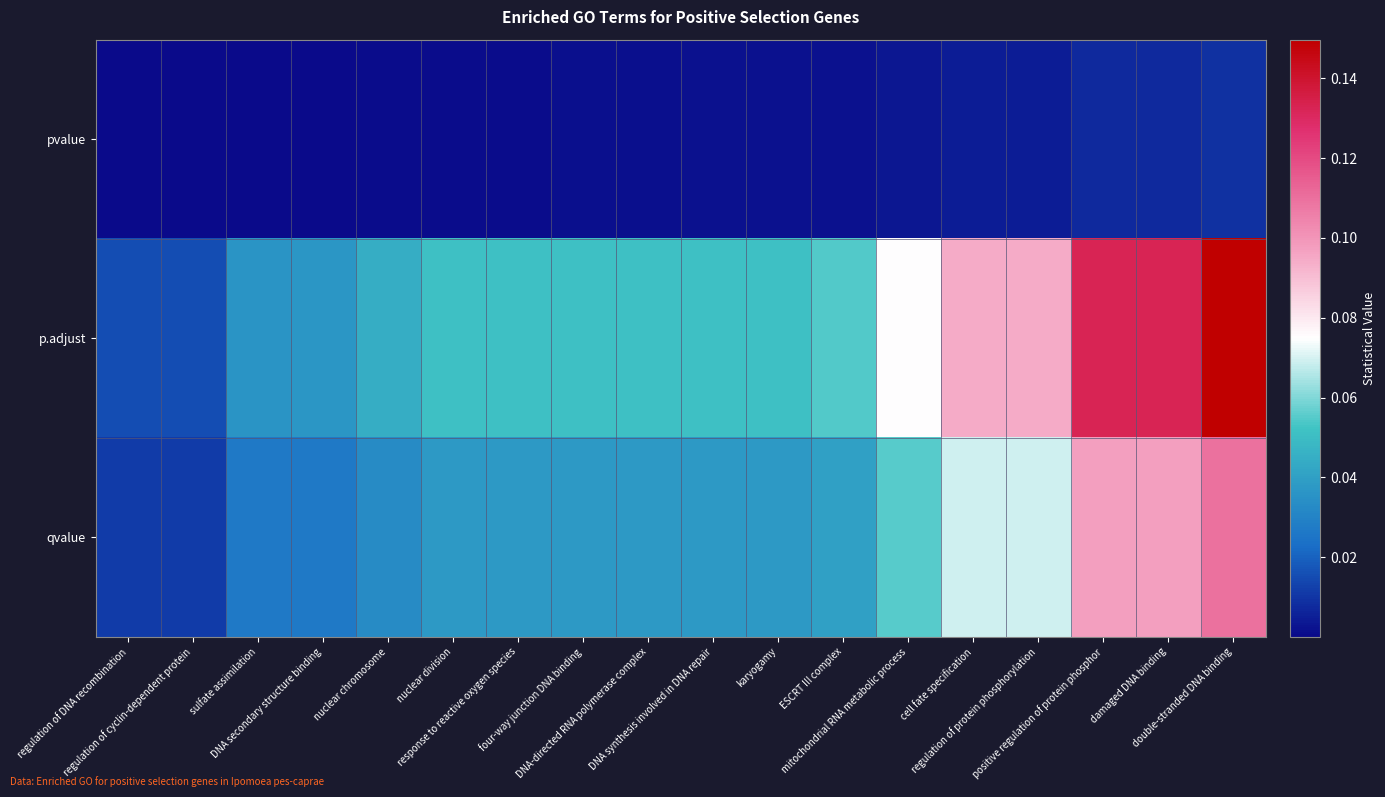

Reading right to left, extract all data points from this chart.

pvalue: double-stranded DNA binding=0.0	damaged DNA binding=0.0	positive regulation of protein phosphor=0.0	regulation of protein phosphorylation=0.0	cell fate specification=0.0	mitochondrial RNA metabolic process=0.0	ESCRT III complex=0.0	karyogamy=0.0	DNA synthesis involved in DNA repair=0.0	DNA-directed RNA polymerase complex=0.0	four-way junction DNA binding=0.0	response to reactive oxygen species=0.0	nuclear division=0.0	nuclear chromosome=0.0	DNA secondary structure binding=0.0	sulfate assimilation=0.0	regulation of cyclin-dependent protein=0.0	regulation of DNA recombination=0.0
p.adjust: double-stranded DNA binding=0.1	damaged DNA binding=0.1	positive regulation of protein phosphor=0.1	regulation of protein phosphorylation=0.1	cell fate specification=0.1	mitochondrial RNA metabolic process=0.1	ESCRT III complex=0.1	karyogamy=0.1	DNA synthesis involved in DNA repair=0.1	DNA-directed RNA polymerase complex=0.1	four-way junction DNA binding=0.1	response to reactive oxygen species=0.1	nuclear division=0.1	nuclear chromosome=0.0	DNA secondary structure binding=0.0	sulfate assimilation=0.0	regulation of cyclin-dependent protein=0.0	regulation of DNA recombination=0.0
qvalue: double-stranded DNA binding=0.1	damaged DNA binding=0.1	positive regulation of protein phosphor=0.1	regulation of protein phosphorylation=0.1	cell fate specification=0.1	mitochondrial RNA metabolic process=0.1	ESCRT III complex=0.0	karyogamy=0.0	DNA synthesis involved in DNA repair=0.0	DNA-directed RNA polymerase complex=0.0	four-way junction DNA binding=0.0	response to reactive oxygen species=0.0	nuclear division=0.0	nuclear chromosome=0.0	DNA secondary structure binding=0.0	sulfate assimilation=0.0	regulation of cyclin-dependent protein=0.0	regulation of DNA recombination=0.0